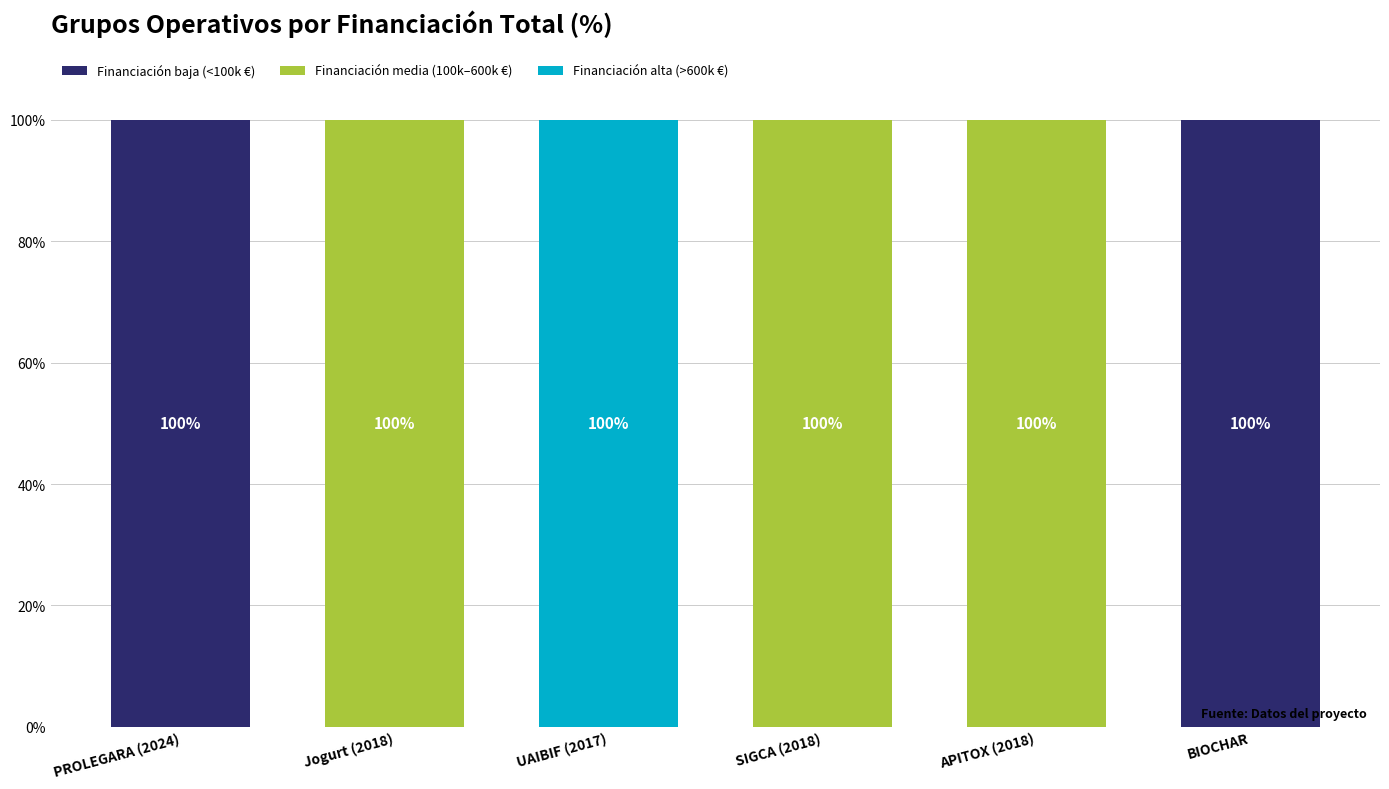

The Financiación baja (<100k €) series shows -43 at Jogurt (2018). True or false?

False